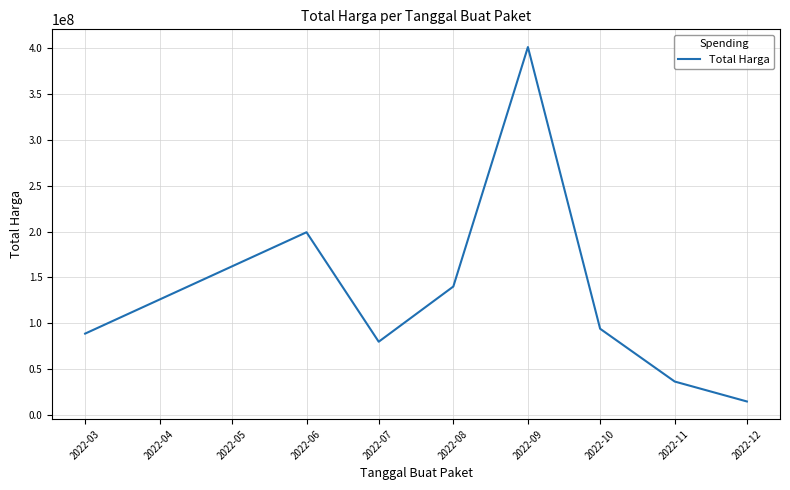

Which label corresponds to the smallest value in the chart?

2022-12